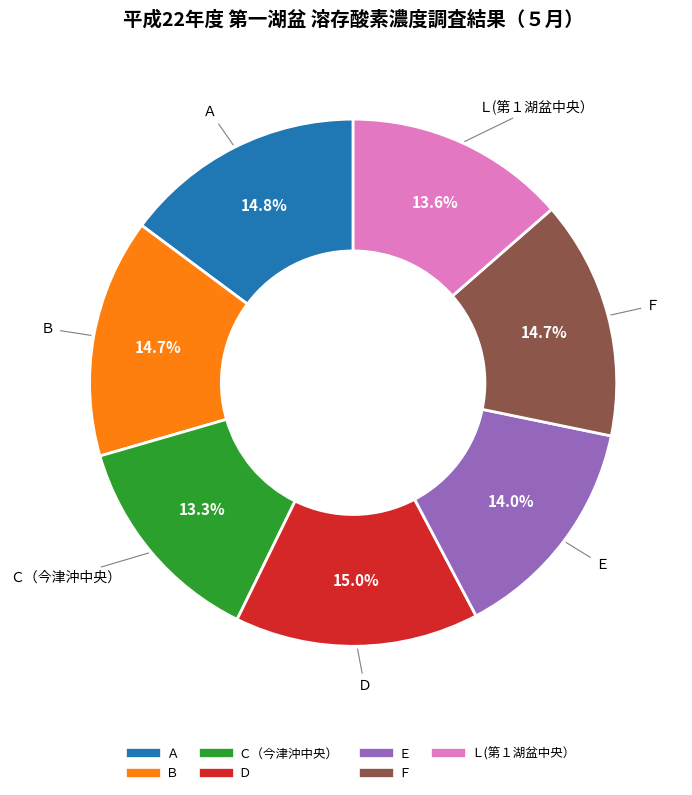

To the nearest percent, what is the average slice percentage?

14%